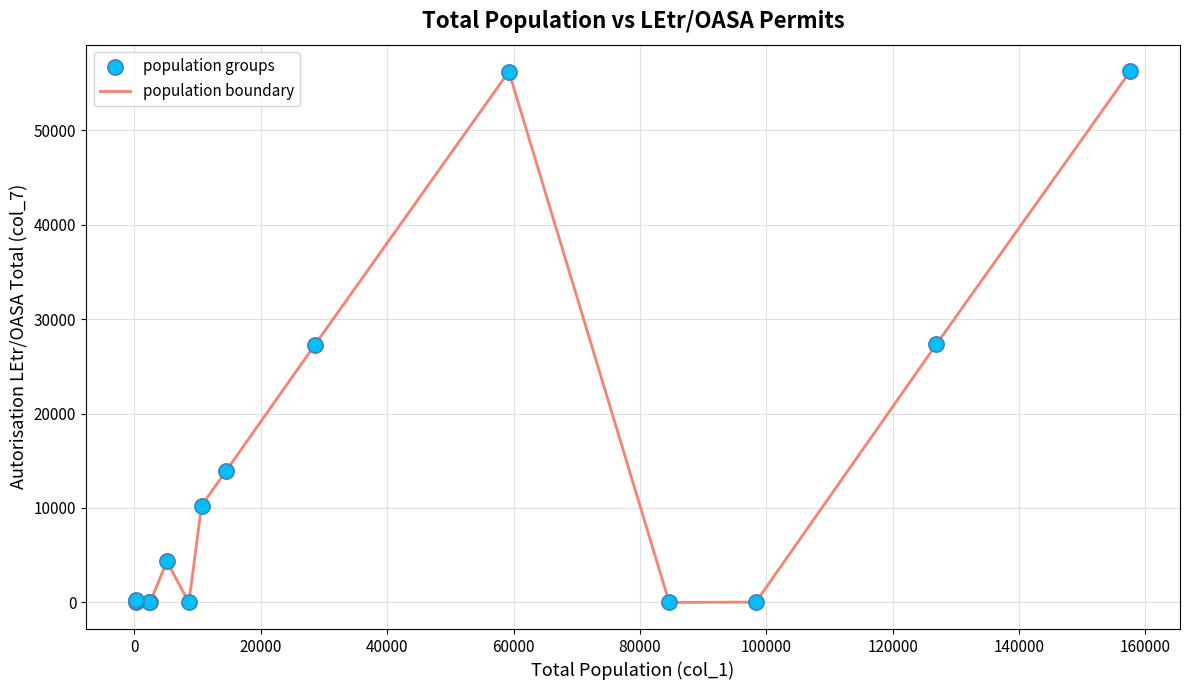

What is the difference between the maximum and minimum values?

56232